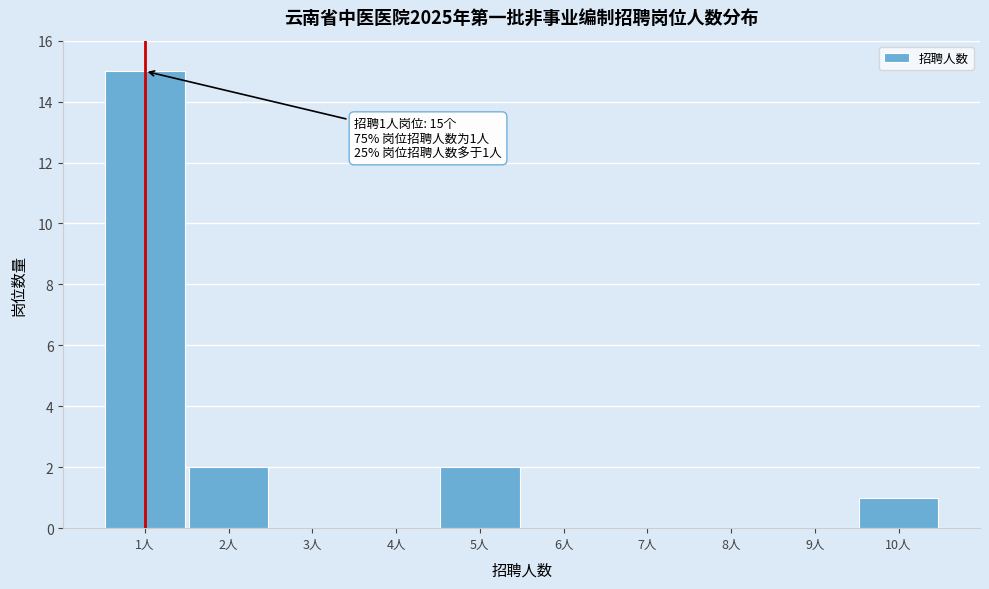

Reading left to right, extract all data points from this chart.

1人=15	2人=2	3人=0	4人=0	5人=2	6人=0	7人=0	8人=0	9人=0	10人=1